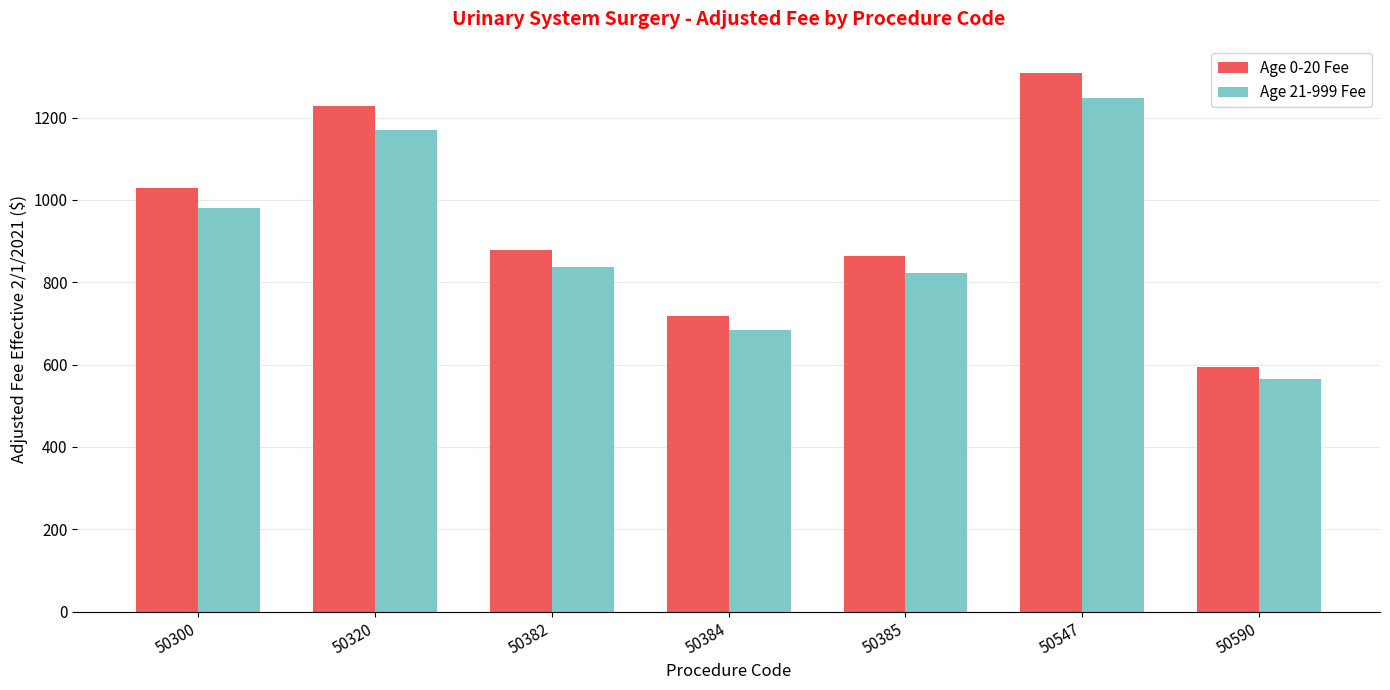

Is the value of Age 0-20 Fee at 50320 greater than the value of Age 21-999 Fee at 50320?

Yes